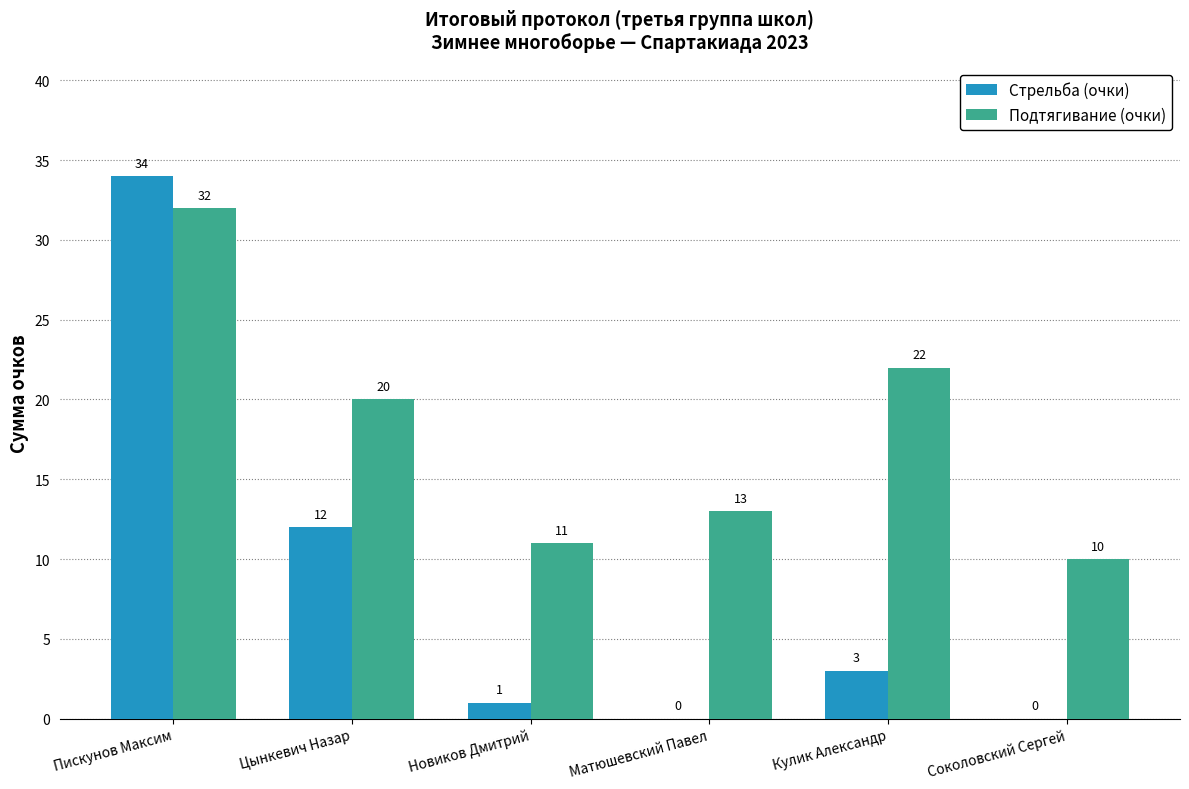

Reading left to right, list all the values displayed in this chart.

Стрельба (очки): Пискунов Максим=34	Цынкевич Назар=12	Новиков Дмитрий=1	Матюшевский Павел=0	Кулик Александр=3	Соколовский Сергей=0
Подтягивание (очки): Пискунов Максим=32	Цынкевич Назар=20	Новиков Дмитрий=11	Матюшевский Павел=13	Кулик Александр=22	Соколовский Сергей=10